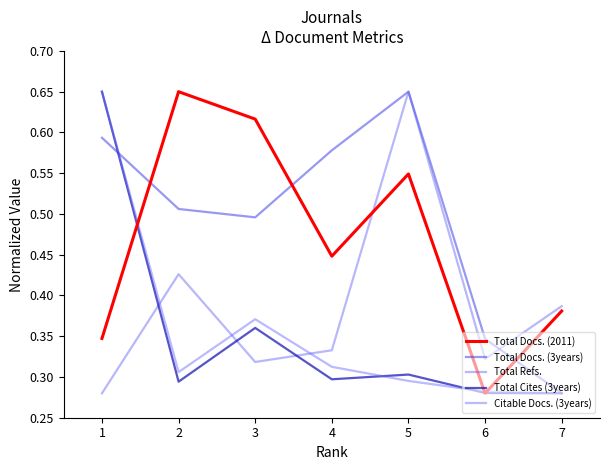

What is the sum of all Total Refs. values?

2.7